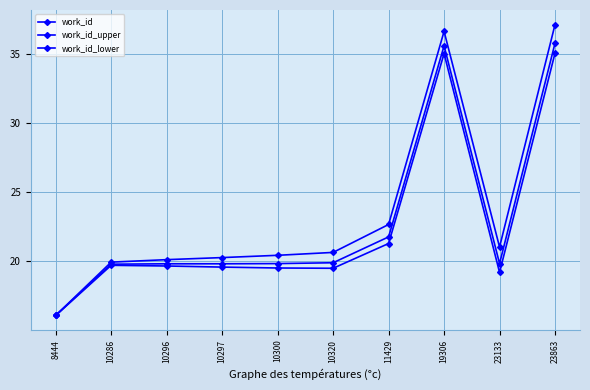

How many lines are shown in the chart?

3